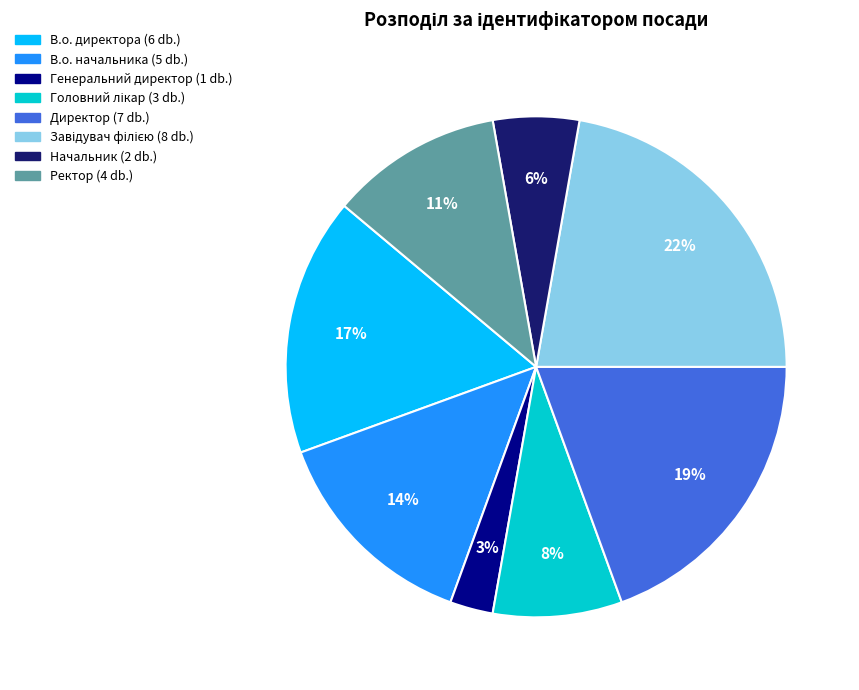

To the nearest percent, what percentage of the pie is В.о. директора?

17%